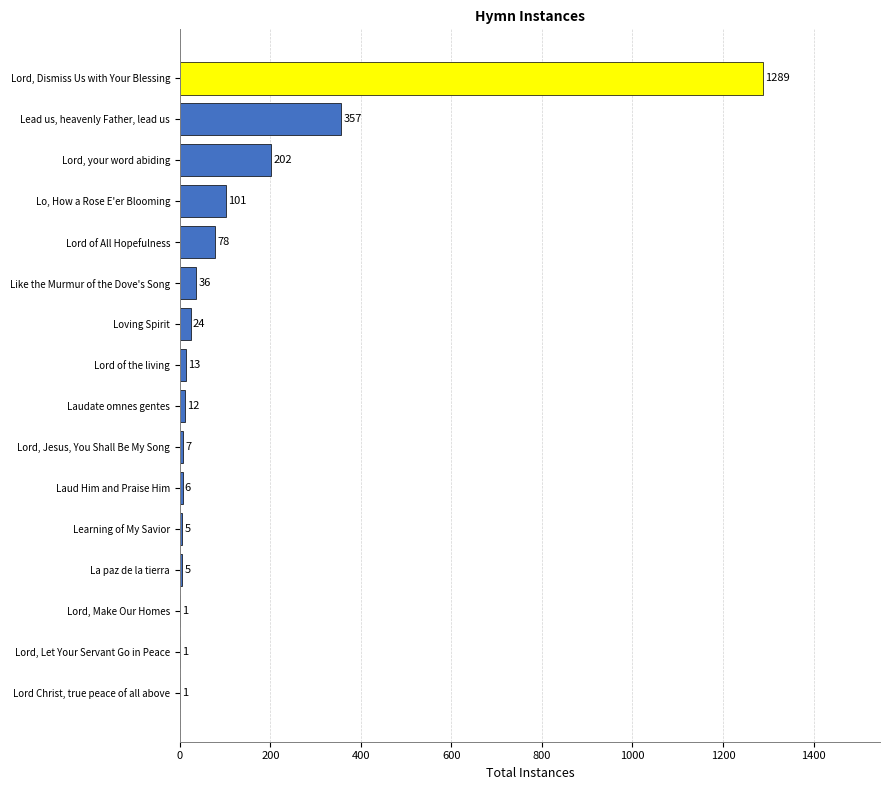

What is the sum of the values at Lead us, heavenly Father, lead us and Laudate omnes gentes?

369